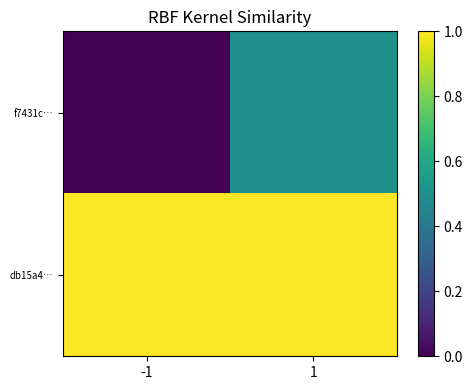

Count the number of categories in the chart.

2